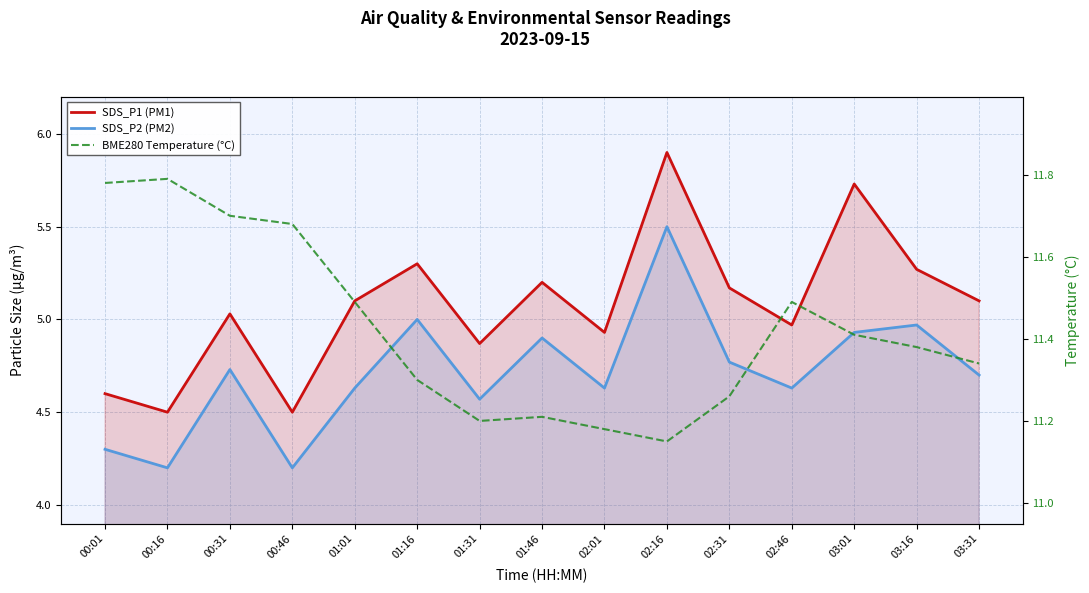

True or false: BME280 Temperature (°C) and SDS_P2 (PM2) cross at least once.

False